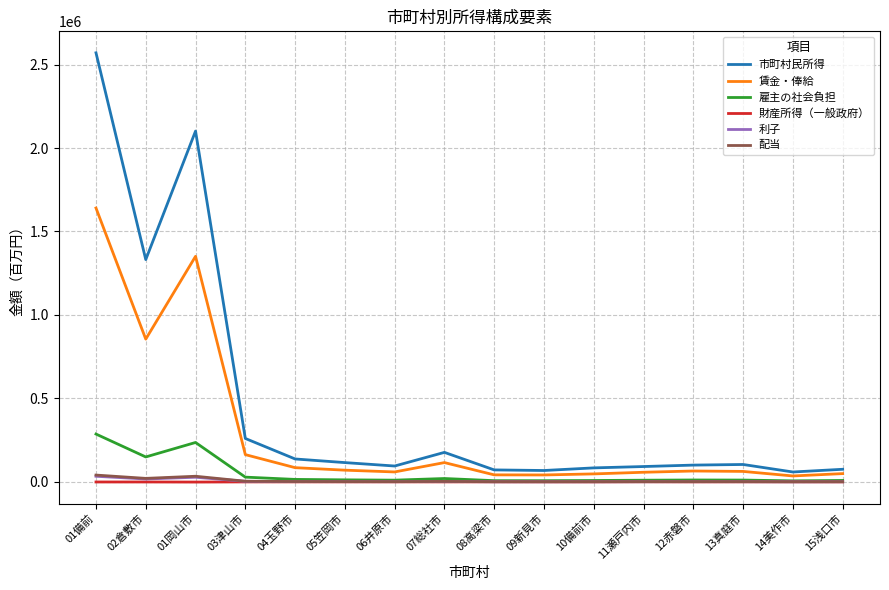

At which category is the sum across all series the highest?

01備前